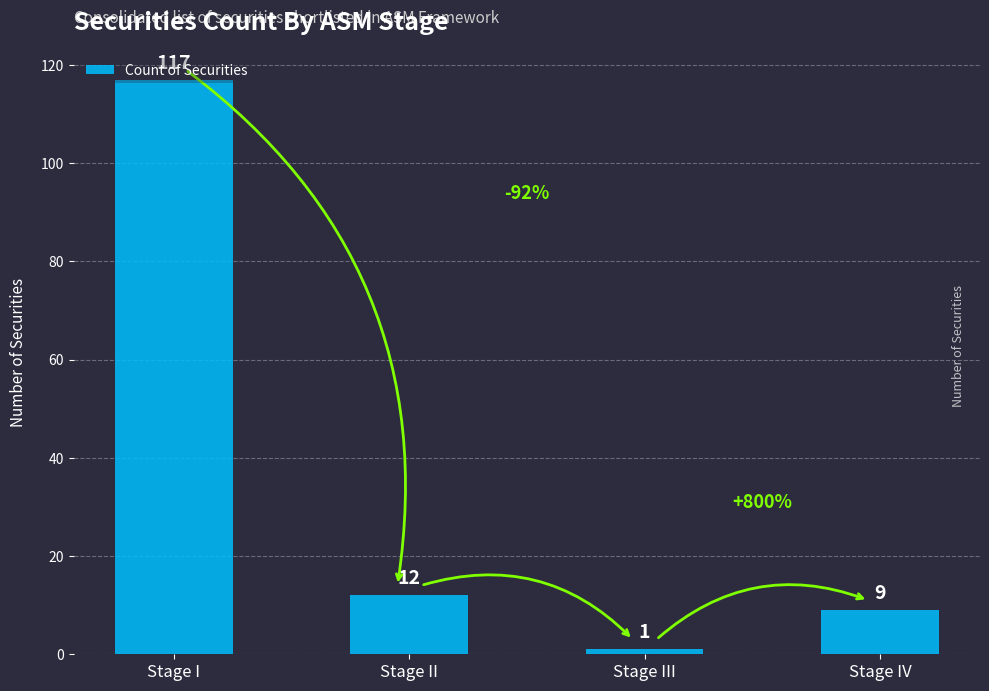

At which label does the data first exceed 12?

Stage I